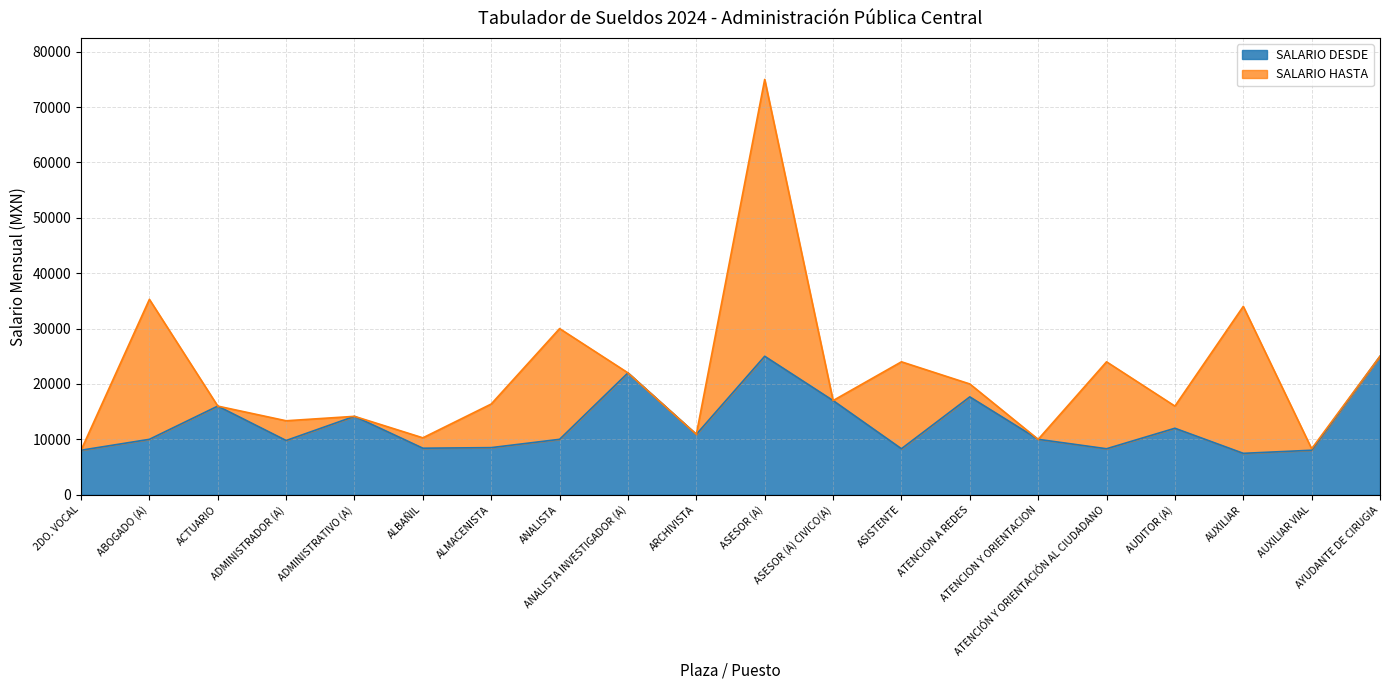

Where is the first local minimum for SALARIO DESDE?

ADMINISTRADOR (A)